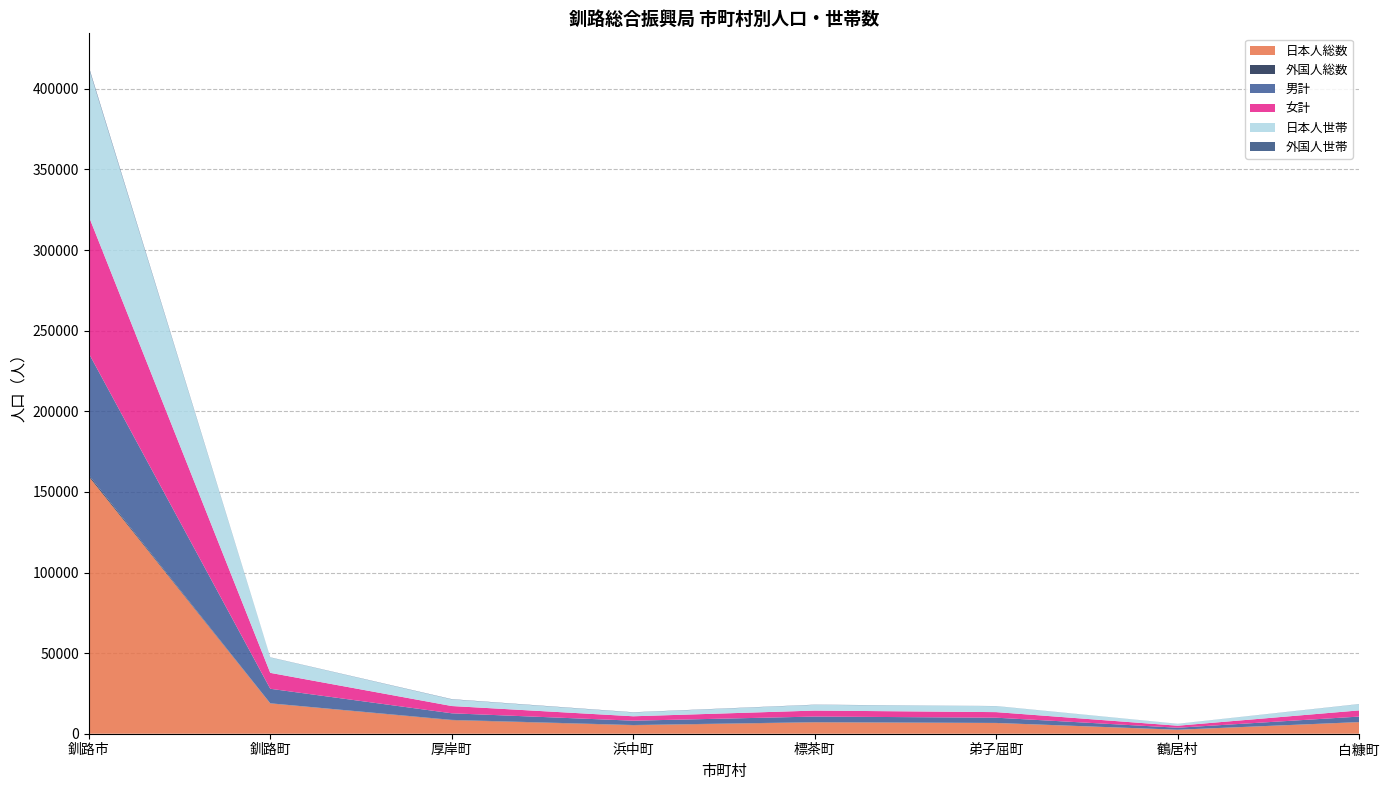

Reading left to right, list all the values displayed in this chart.

日本人総数: 159576	18779	8435	5282	7053	6621	2446	7154
外国人総数: 907	100	154	129	126	78	39	80
男計: 75508	9003	4085	2674	3474	3241	1235	3408
女計: 84975	9876	4504	2737	3705	3458	1250	3826
日本人世帯: 92086	9572	4113	2364	3552	3721	1167	3877
外国人世帯: 720	83	150	123	115	50	31	71